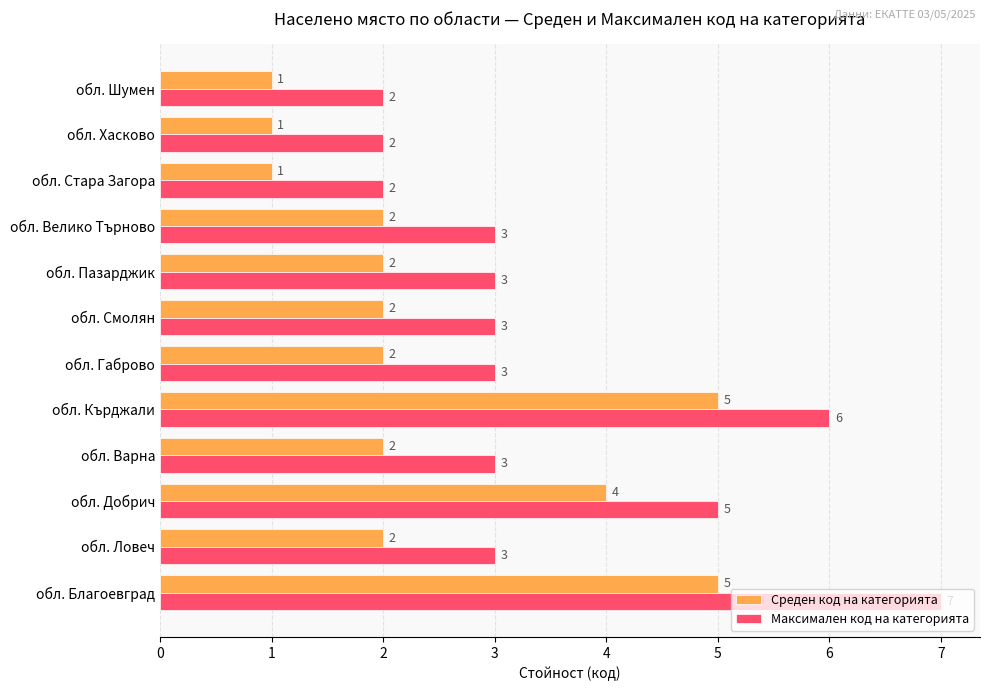

What is the smallest value displayed?

1